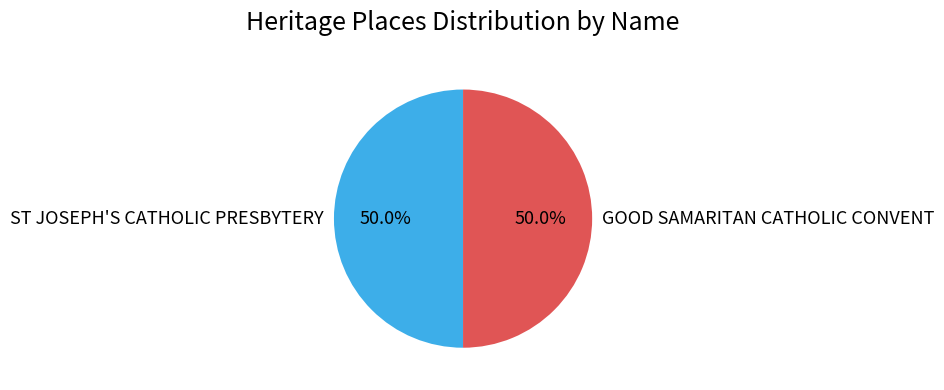

What is the total percentage of ST JOSEPH'S CATHOLIC PRESBYTERY and GOOD SAMARITAN CATHOLIC CONVENT?

100.0%